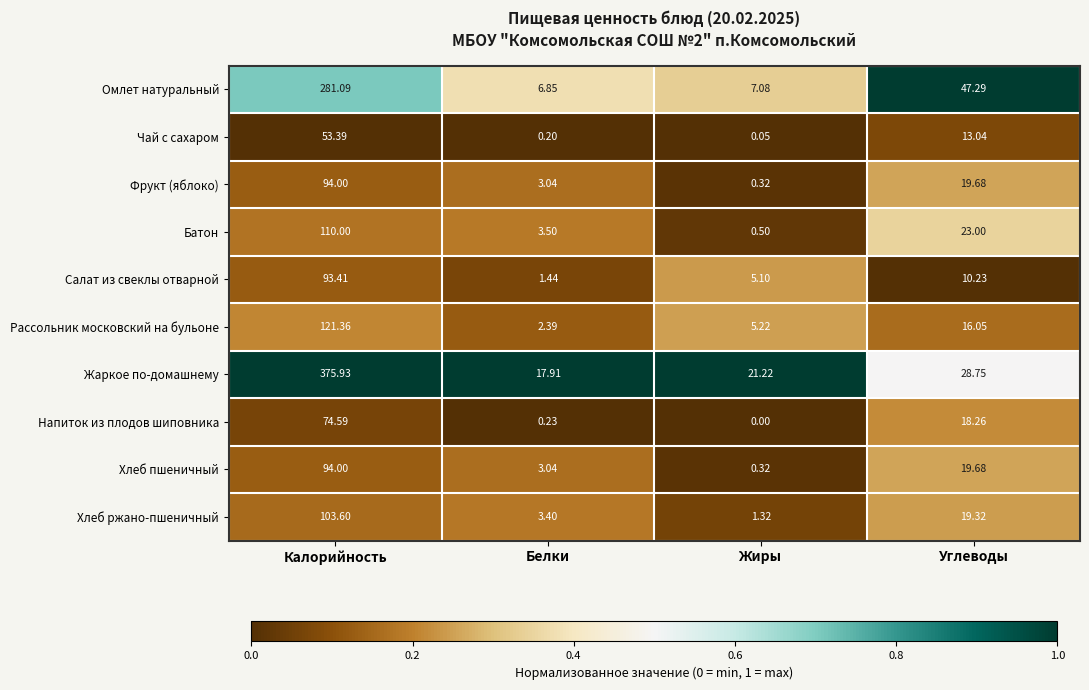

At which label does Рассольник московский на бульоне first exceed 16?

Калорийность